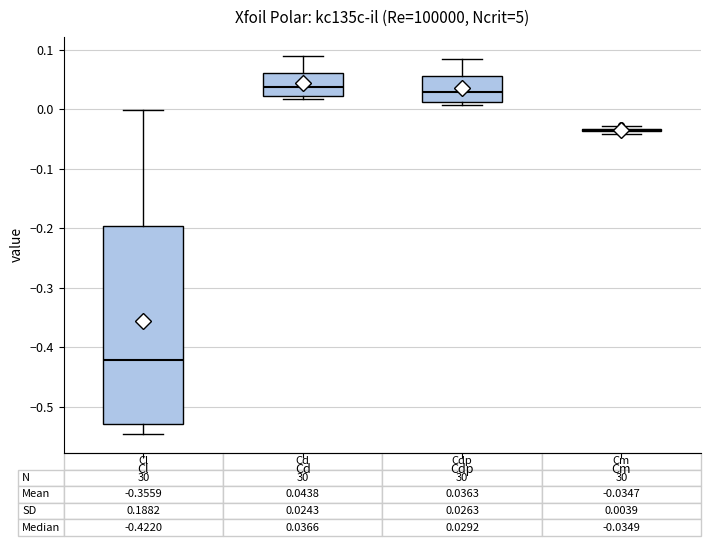

Comparing the boxes themselves (not the whiskers), which one is the tallest?

Cl